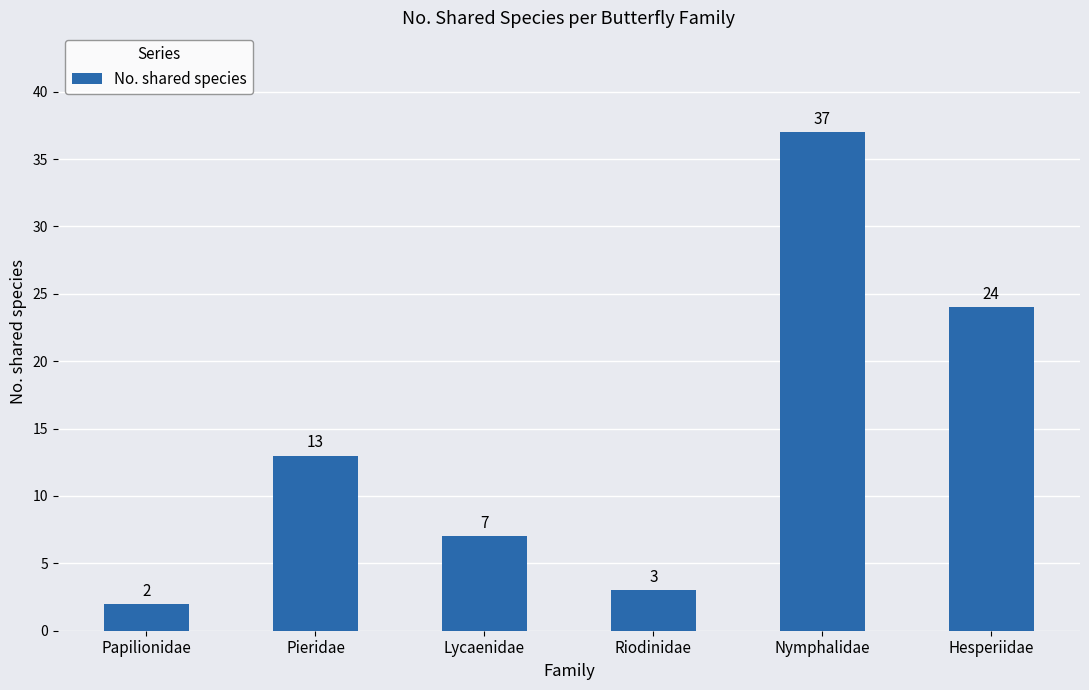

Reading right to left, transcribe all the data shown in this chart.

Hesperiidae=24	Nymphalidae=37	Riodinidae=3	Lycaenidae=7	Pieridae=13	Papilionidae=2